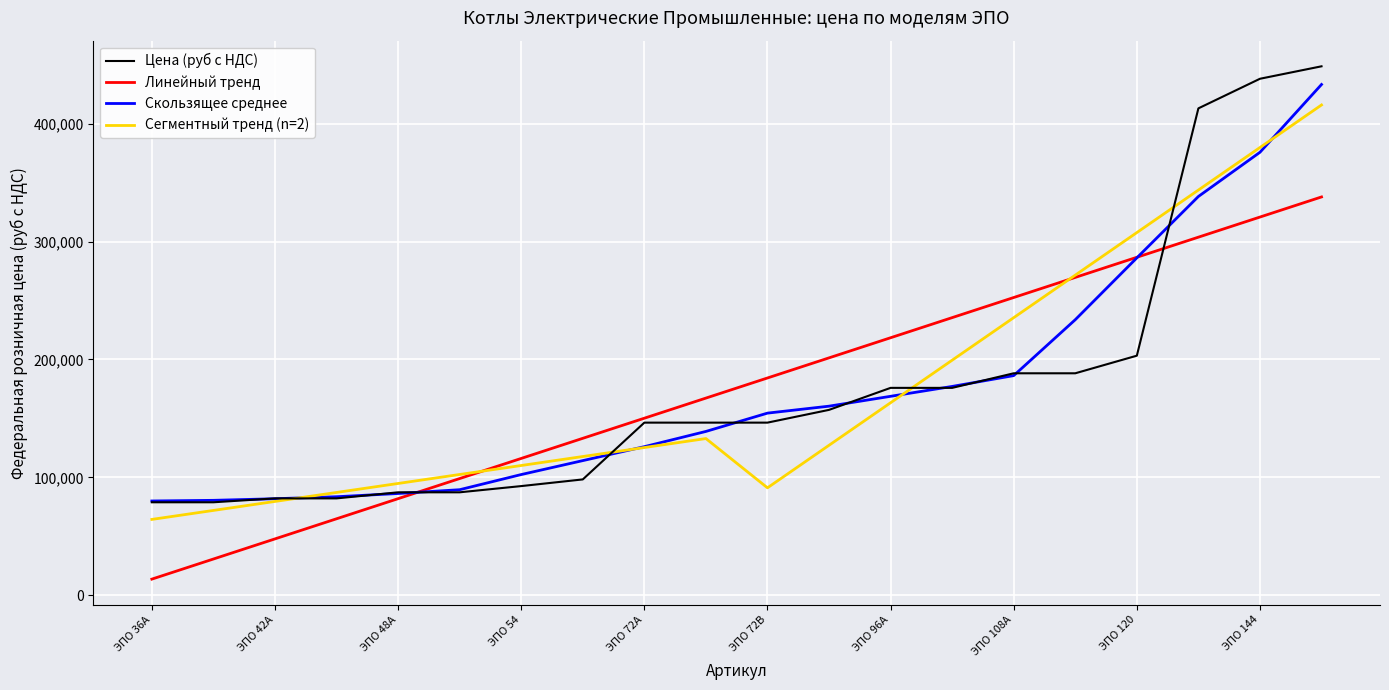

Which series has the largest range (max minus min)?

Цена (руб с НДС)